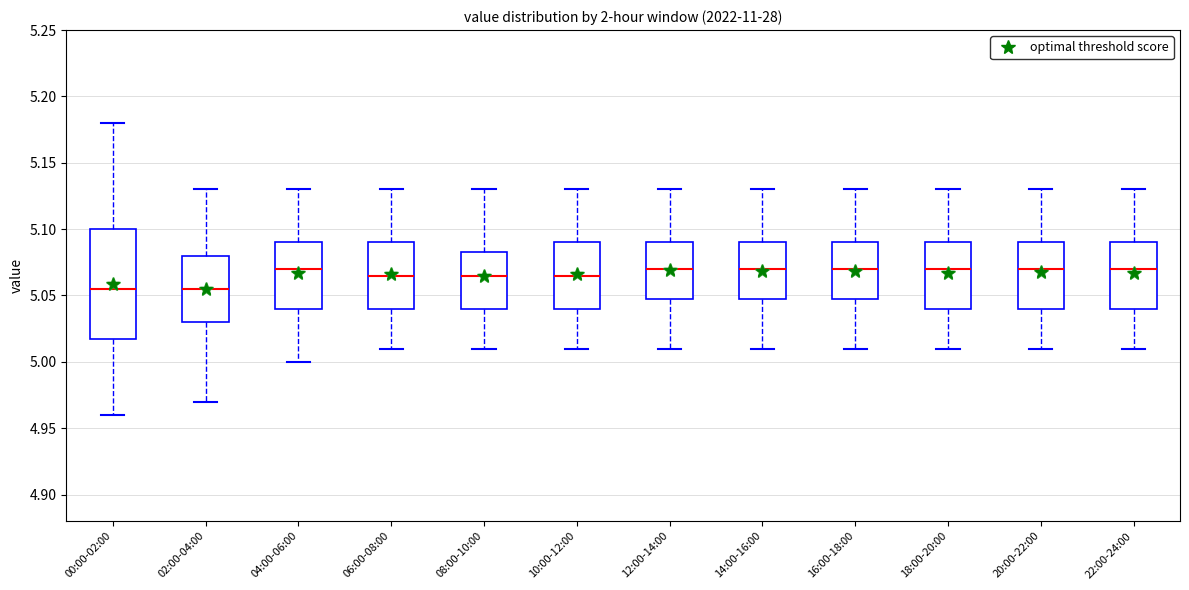

Where is the lower edge of the box for 20:00-22:00 on the y-axis? The values are not printed on the chart, so give them approximately, as read against the axis.

5.040